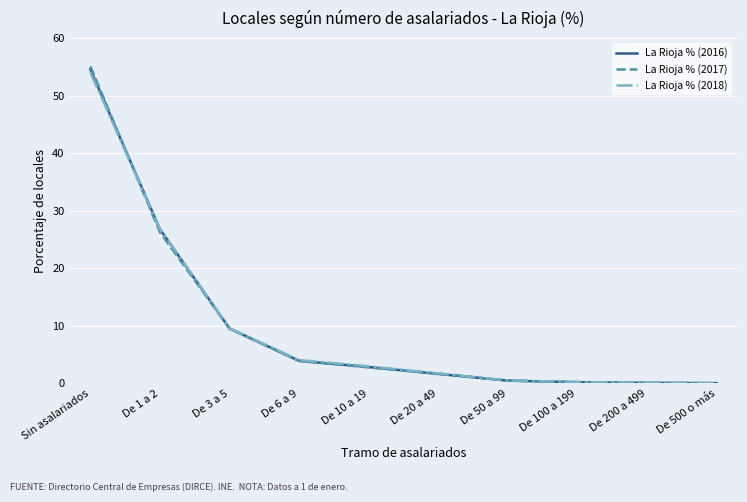

What is the total value across all series at Sin asalariados?

163.8